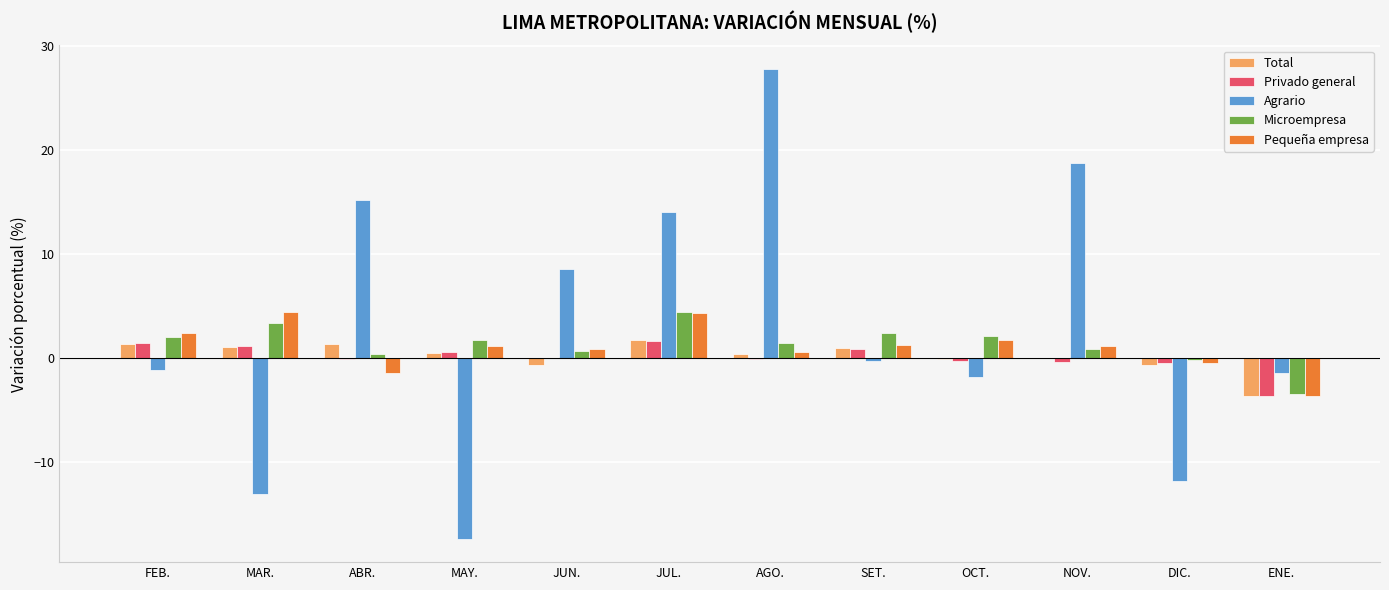

Which series changed the most between OCT. and DIC.?

Agrario